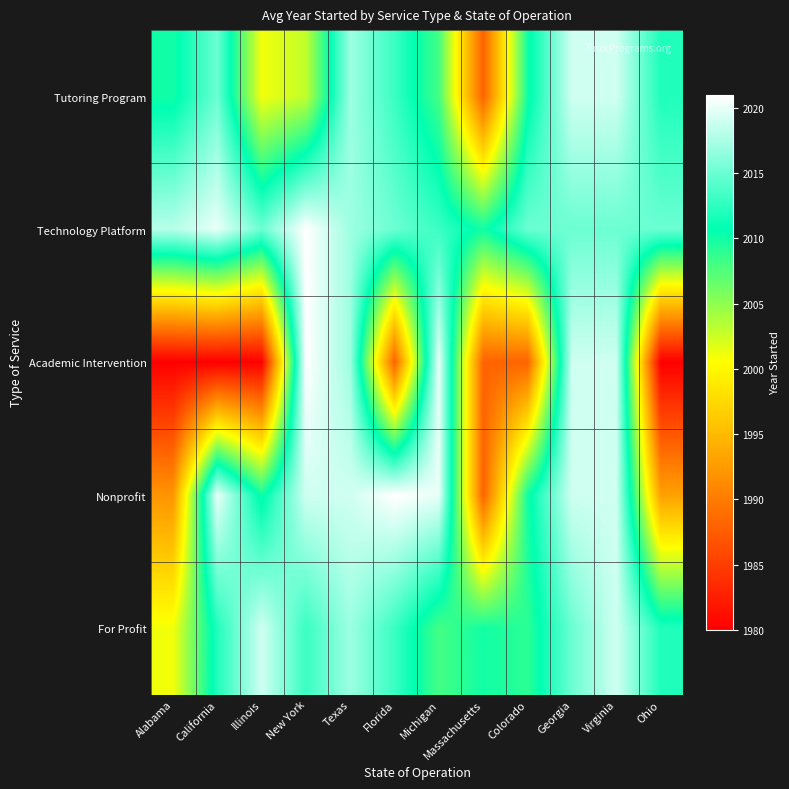

Which series has the largest total across all categories?

Technology Platform